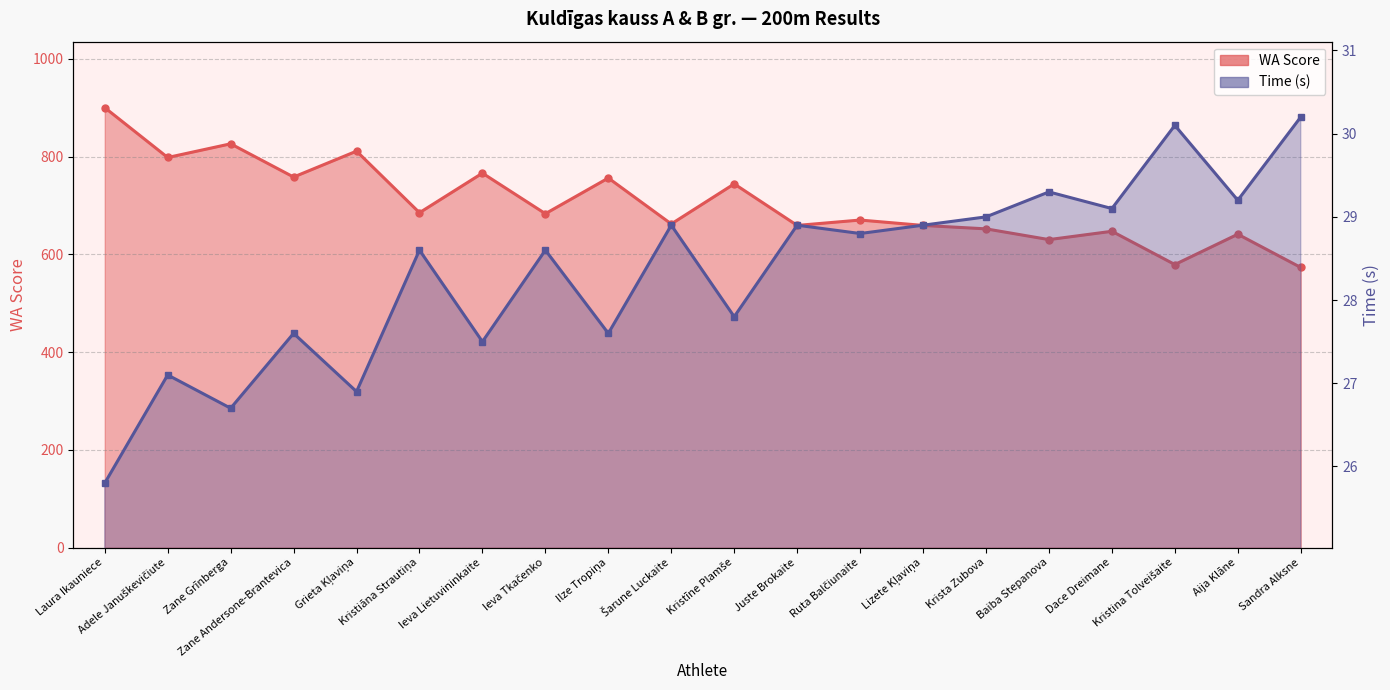

Which series has the largest total across all categories?

WA Score